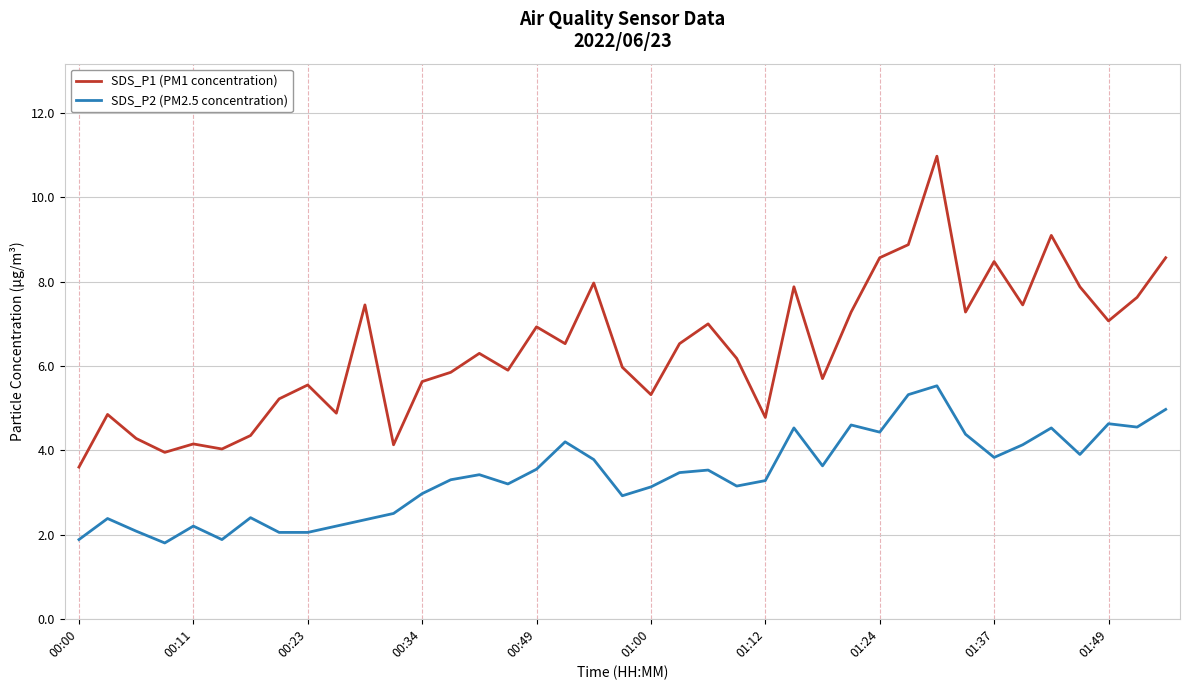

What is the minimum value shown in the chart?

1.8